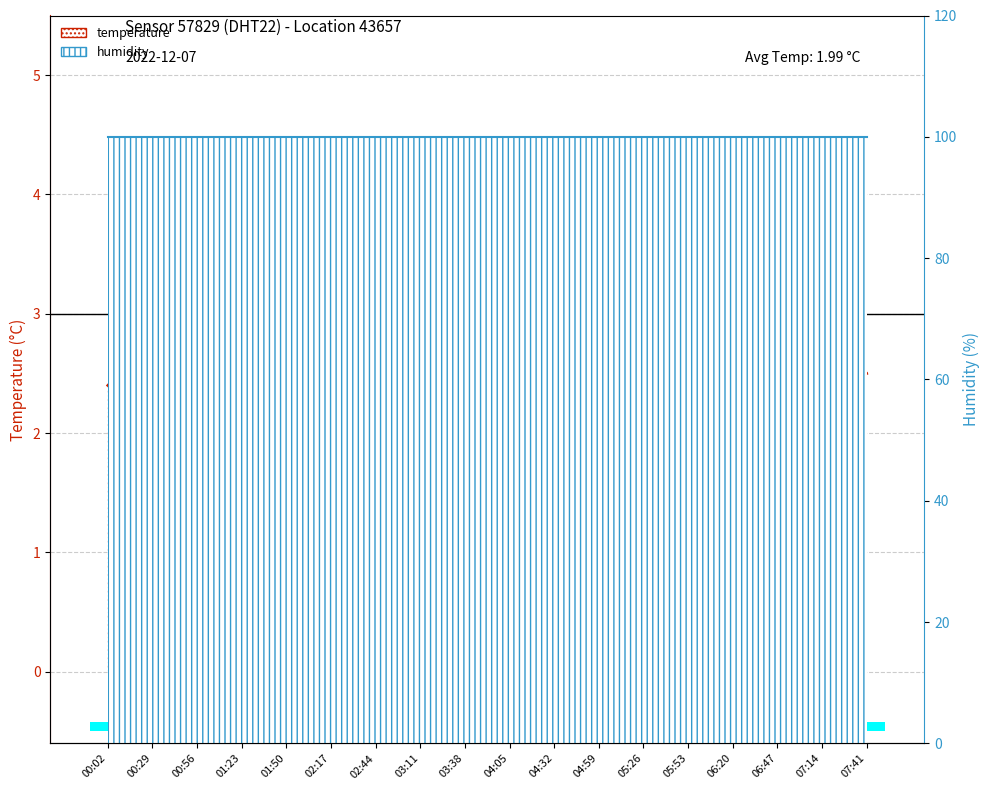

Reading left to right, extract all data points from this chart.

00:02=2.4	00:29=2.1	00:56=2.3	01:23=2.2	01:50=2.1	02:17=2.0	02:44=1.9	03:11=1.8	03:38=1.7	04:05=1.6	04:32=1.5	04:59=1.6	05:26=1.7	05:53=1.8	06:20=2.0	06:47=2.2	07:14=2.4	07:41=2.5